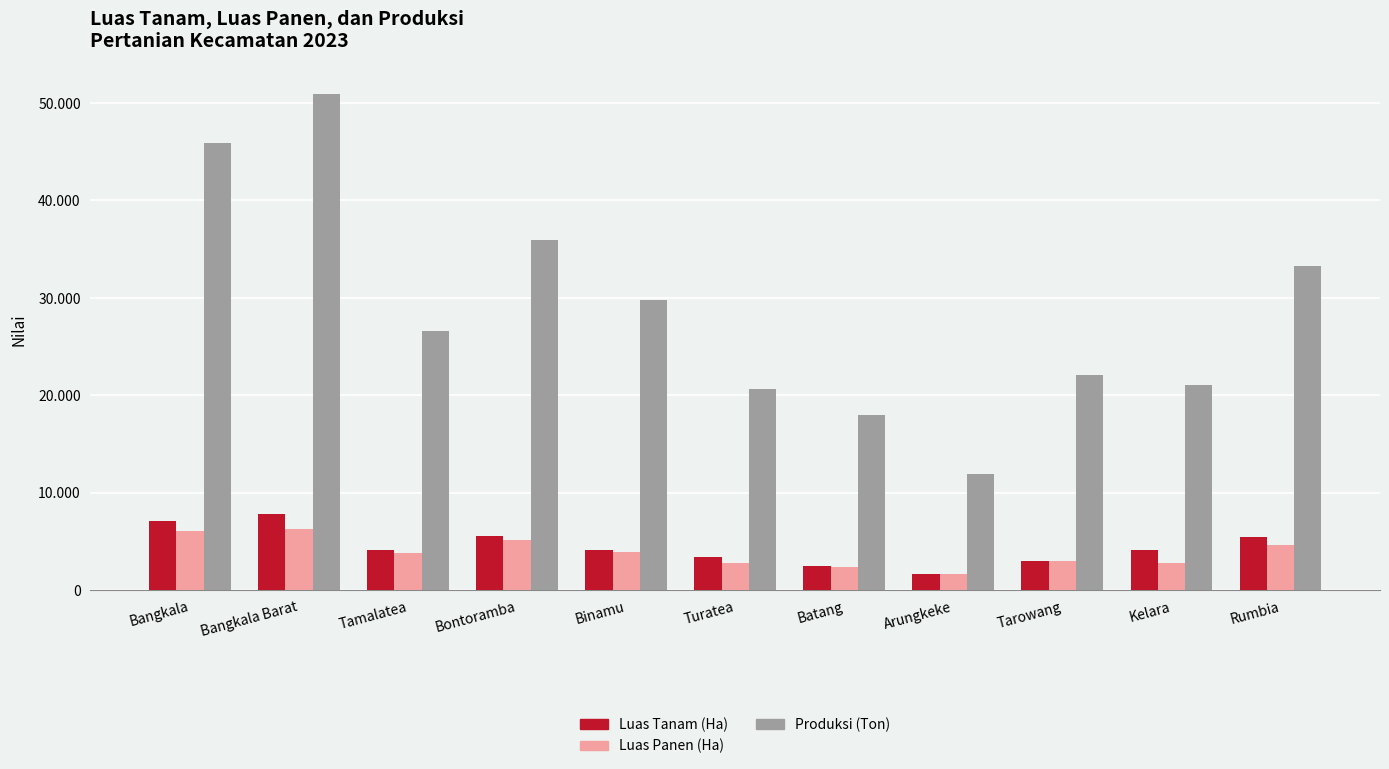

Is the value of Produksi (Ton) at Bangkala greater than the value of Luas Panen (Ha) at Bontoramba?

Yes